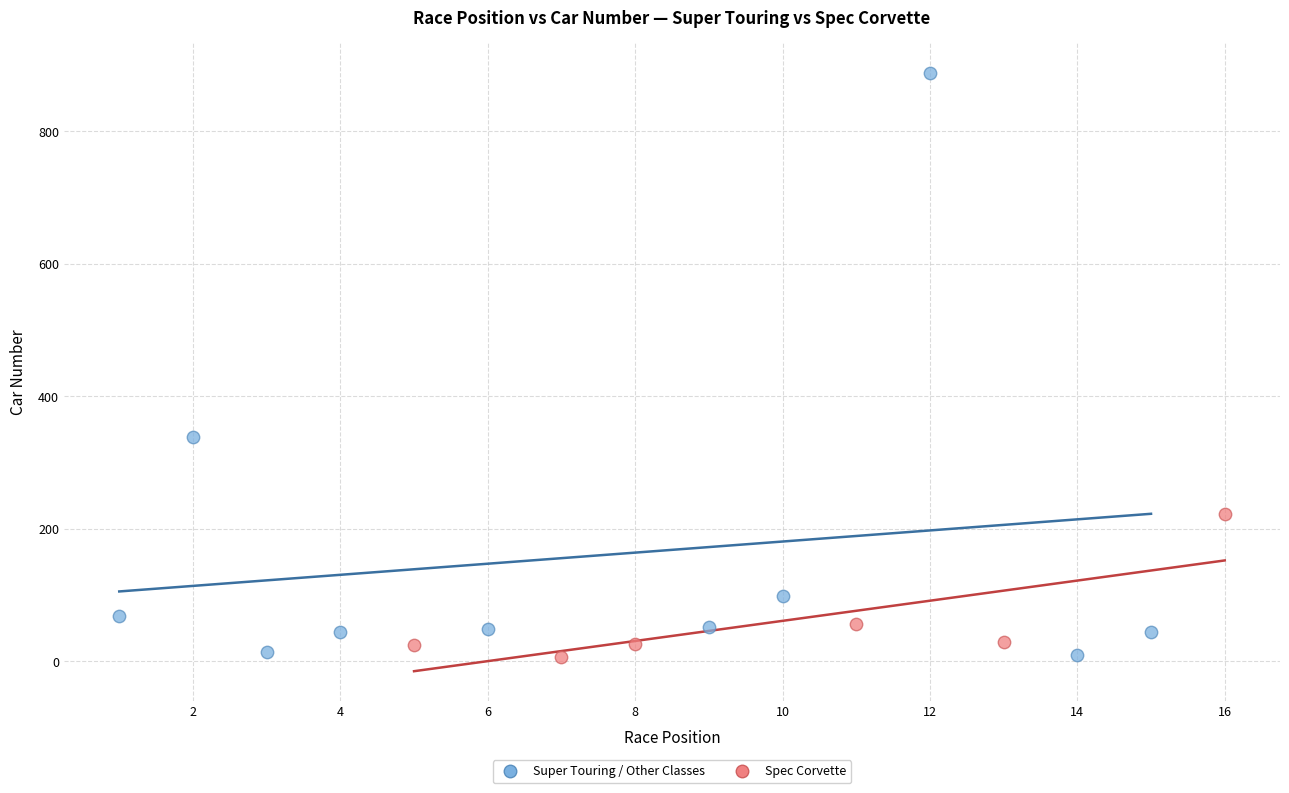

Which series contains the highest Y value?

Super Touring / Other Classes